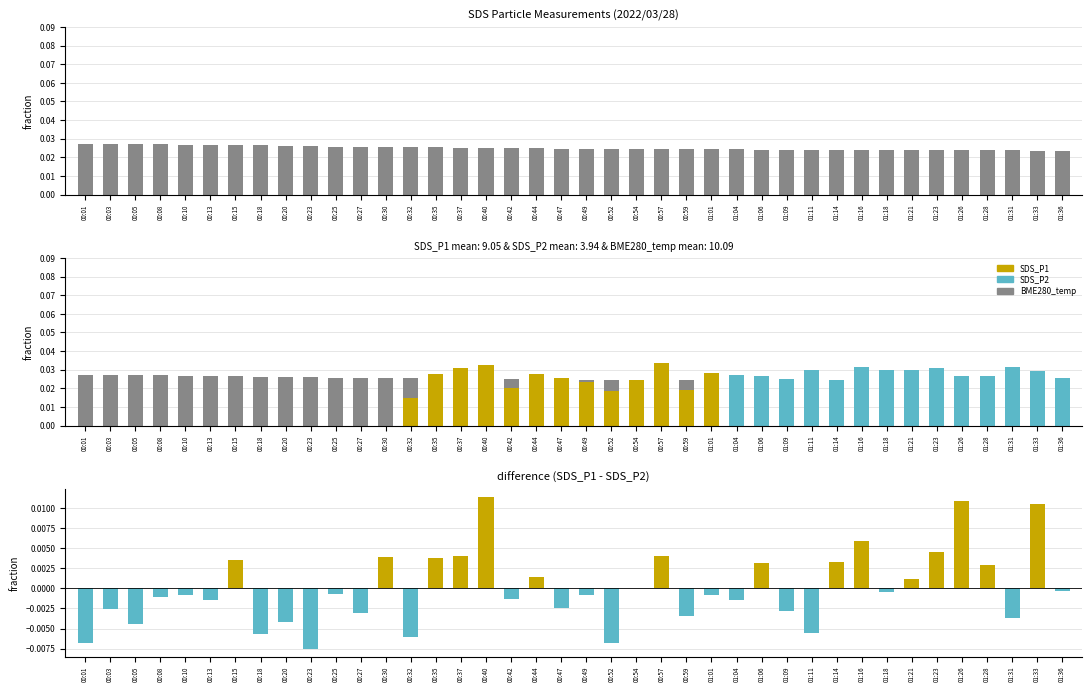

Reading left to right, list all the values displayed in this chart.

BME280_temperature: 00:01=0.0	00:03=0.0	00:05=0.0	00:08=0.0	00:10=0.0	00:13=0.0	00:15=0.0	00:18=0.0	00:20=0.0	00:23=0.0	00:25=0.0	00:27=0.0	00:30=0.0	00:32=0.0	00:35=0.0	00:37=0.0	00:40=0.0	00:42=0.0	00:44=0.0	00:47=0.0	00:49=0.0	00:52=0.0	00:54=0.0	00:57=0.0	00:59=0.0	01:01=0.0	01:04=0.0	01:06=0.0	01:09=0.0	01:11=0.0	01:14=0.0	01:16=0.0	01:18=0.0	01:21=0.0	01:23=0.0	01:26=0.0	01:28=0.0	01:31=0.0	01:33=0.0	01:36=0.0
SDS_P1: 00:01=0.0	00:03=0.0	00:05=0.0	00:08=0.0	00:10=0.0	00:13=0.0	00:15=0.0	00:18=0.0	00:20=0.0	00:23=0.0	00:25=0.0	00:27=0.0	00:30=0.0	00:32=0.0	00:35=0.0	00:37=0.0	00:40=0.0	00:42=0.0	00:44=0.0	00:47=0.0	00:49=0.0	00:52=0.0	00:54=0.0	00:57=0.0	00:59=0.0	01:01=0.0	01:04=0.0	01:06=0.0	01:09=0.0	01:11=0.0	01:14=0.0	01:16=0.0	01:18=0.0	01:21=0.0	01:23=0.0	01:26=0.0	01:28=0.0	01:31=0.0	01:33=0.0	01:36=0.0
SDS_P1 - SDS_P2: 00:01=-0.0	00:03=-0.0	00:05=-0.0	00:08=-0.0	00:10=-0.0	00:13=-0.0	00:15=0.0	00:18=-0.0	00:20=-0.0	00:23=-0.0	00:25=-0.0	00:27=-0.0	00:30=0.0	00:32=-0.0	00:35=0.0	00:37=0.0	00:40=0.0	00:42=-0.0	00:44=0.0	00:47=-0.0	00:49=-0.0	00:52=-0.0	00:54=0.0	00:57=0.0	00:59=-0.0	01:01=-0.0	01:04=-0.0	01:06=0.0	01:09=-0.0	01:11=-0.0	01:14=0.0	01:16=0.0	01:18=-0.0	01:21=0.0	01:23=0.0	01:26=0.0	01:28=0.0	01:31=-0.0	01:33=0.0	01:36=-0.0